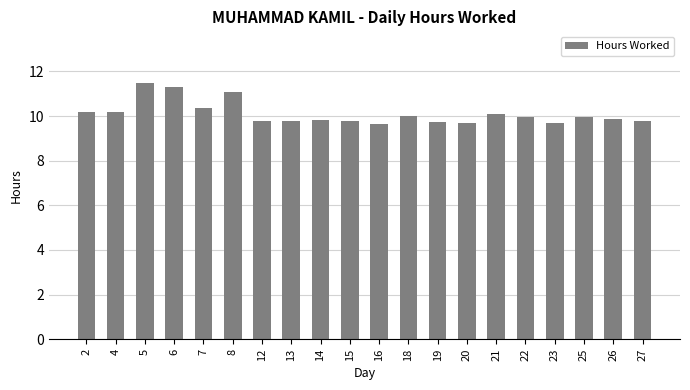

How many bars are there in total?

20